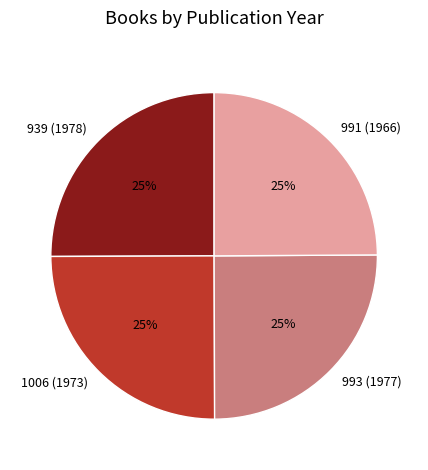

Count the number of slices in the pie.

4